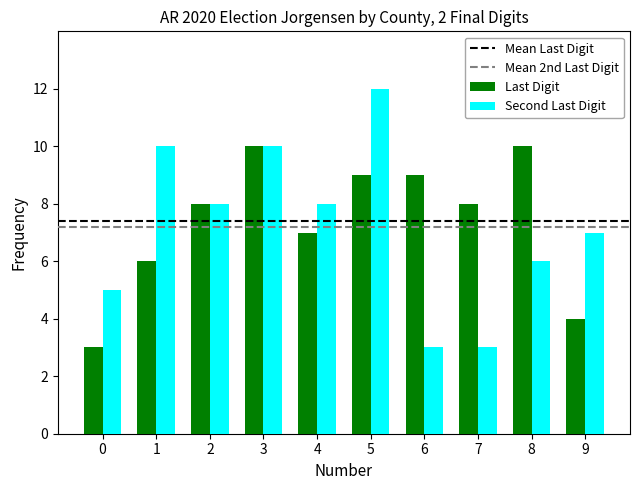

Reading left to right, what are all the values shown in this chart?

Last Digit: 3	6	8	10	7	9	9	8	10	4
Second Last Digit: 5	10	8	10	8	12	3	3	6	7